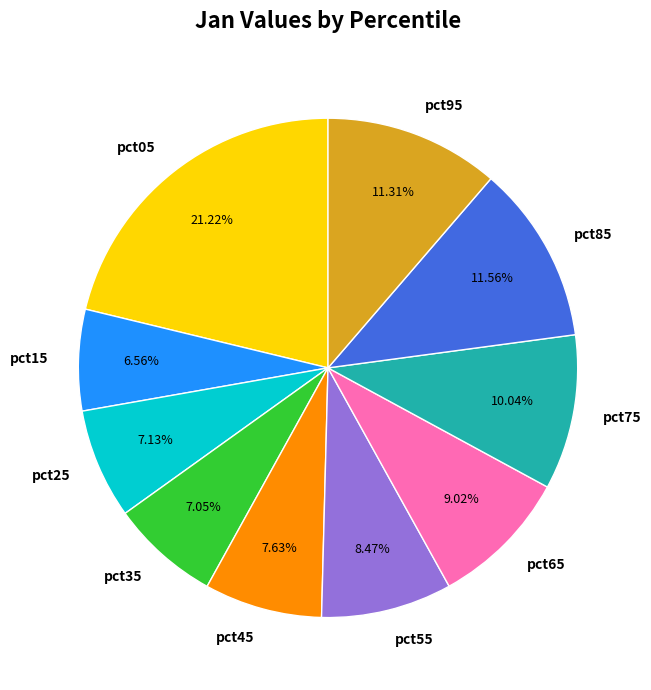

How many segments does this pie chart have?

10